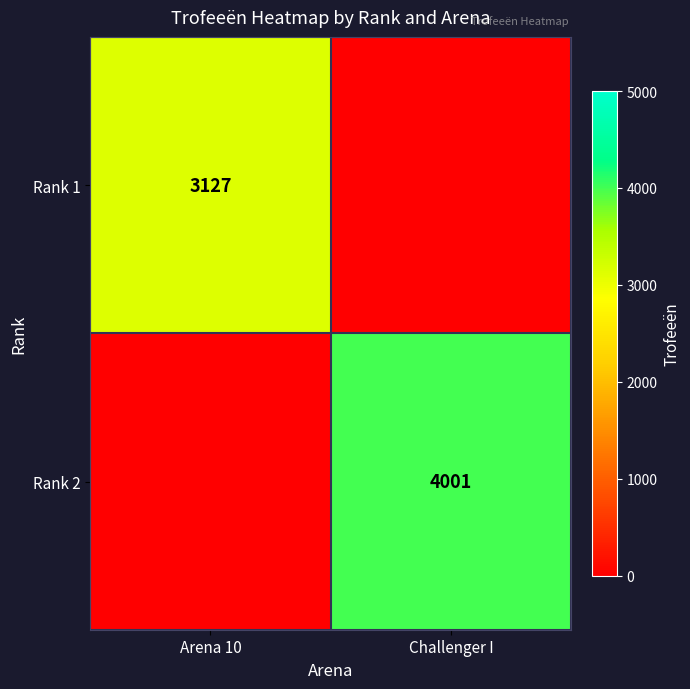

Is it true that Rank 1 equals 3127 at Arena 10?

True